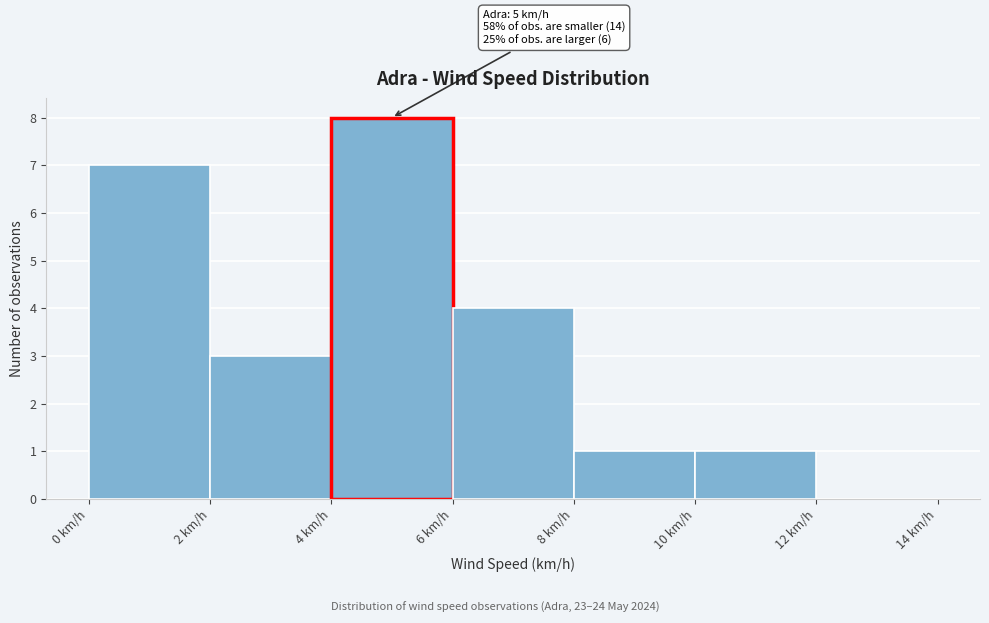

Over which range of the x-axis is the bar tallest?

4 to 6